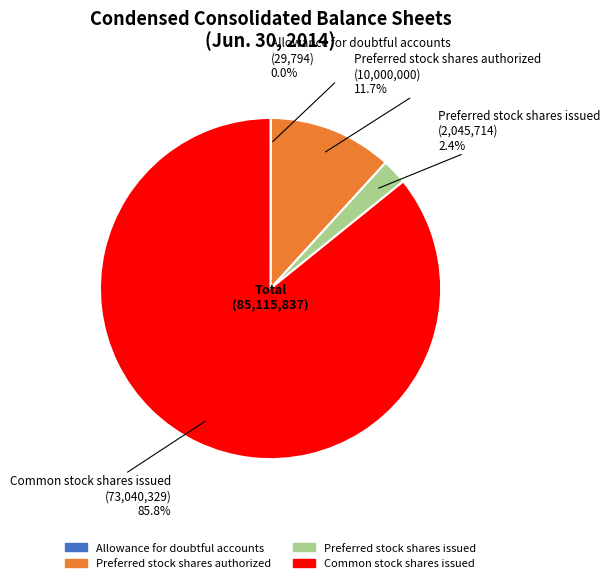

Does Common stock shares issued account for over 50% of the chart?

Yes